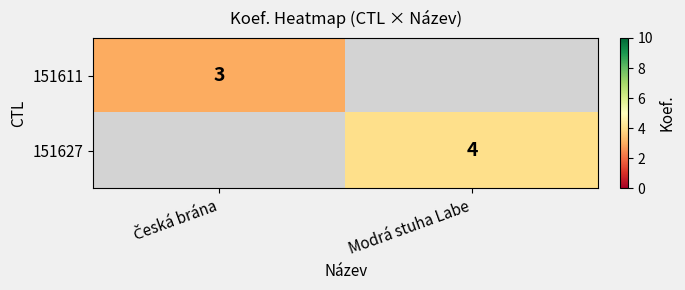

Count the number of data series in this chart.

2